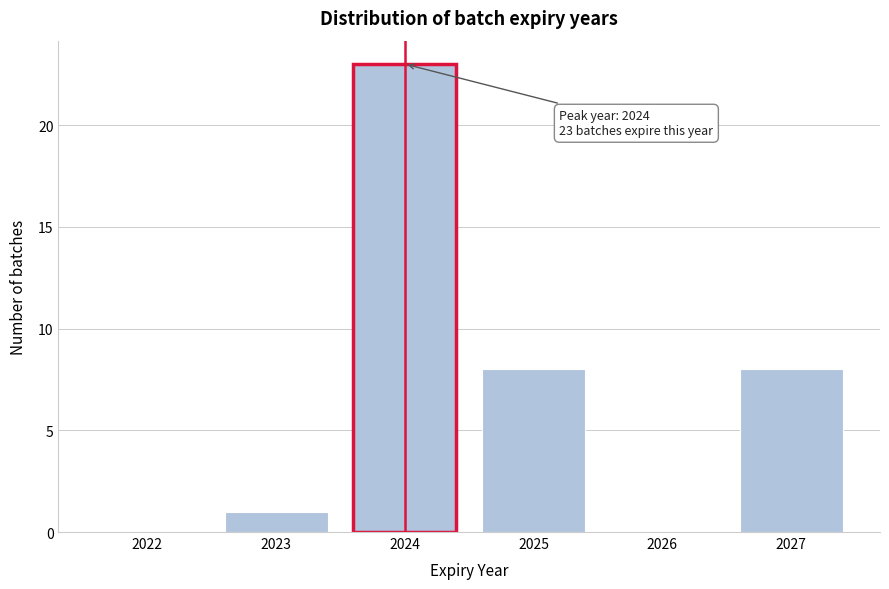

Reading right to left, transcribe all the data shown in this chart.

2027=8	2026=0	2025=8	2024=23	2023=1	2022=0